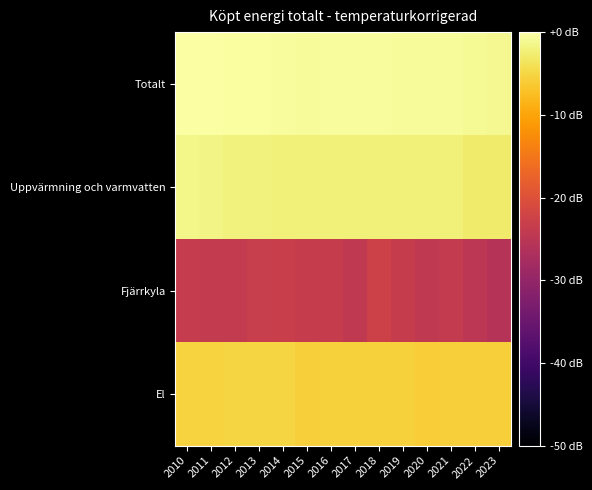

At 2019, list the series in order from smallest to largest.

Fjärrkyla, El, Uppvärmning och varmvatten, Totalt